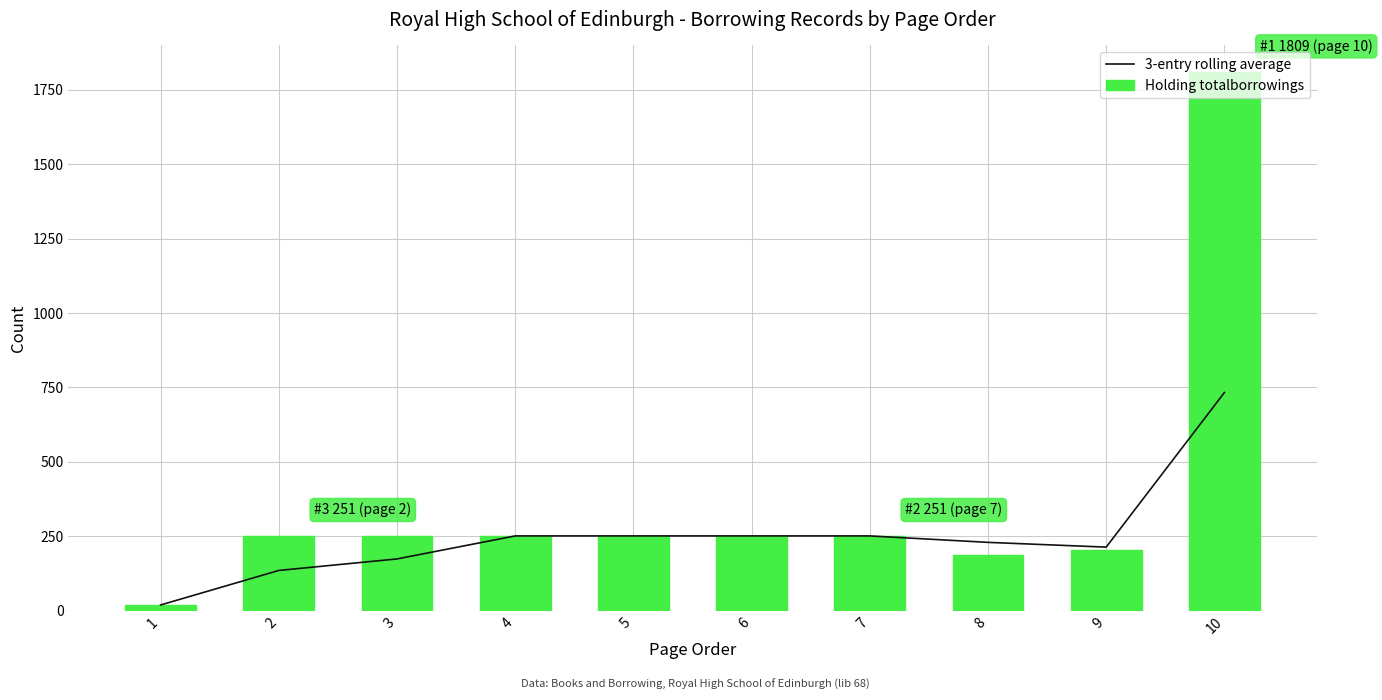

List the series in order of their peak value, lowest first.

3-entry rolling average, Holding totalborrowings